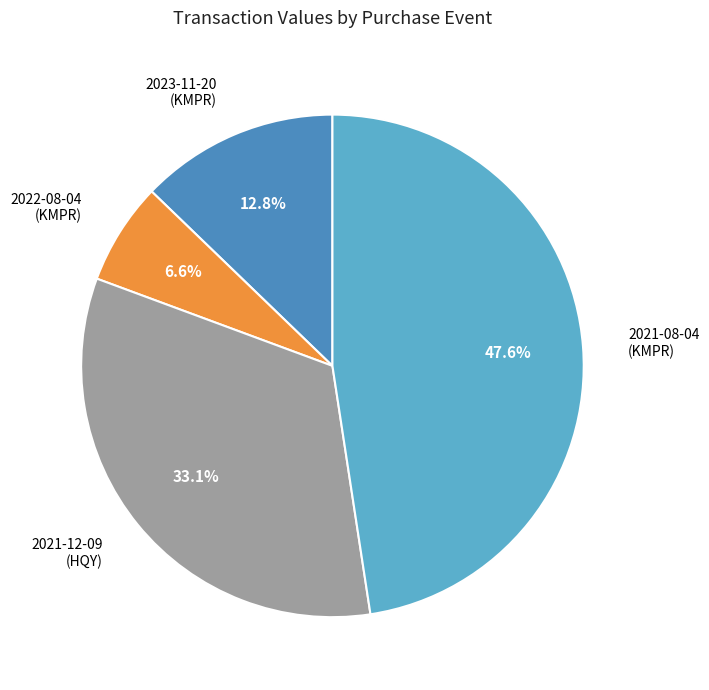

Rank the categories by value from lowest to highest.

2022-08-04 (KMPR), 2023-11-20 (KMPR), 2021-12-09 (HQY), 2021-08-04 (KMPR)